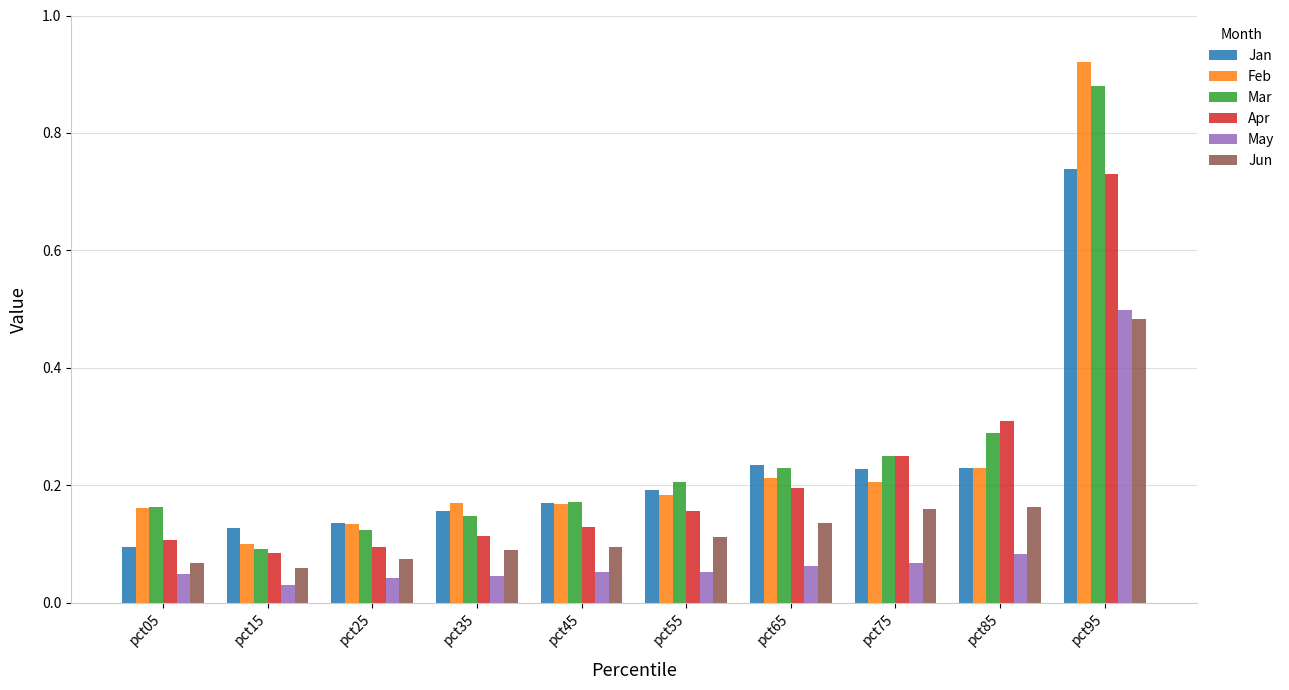

Which series changed the most between pct15 and pct75?

Apr